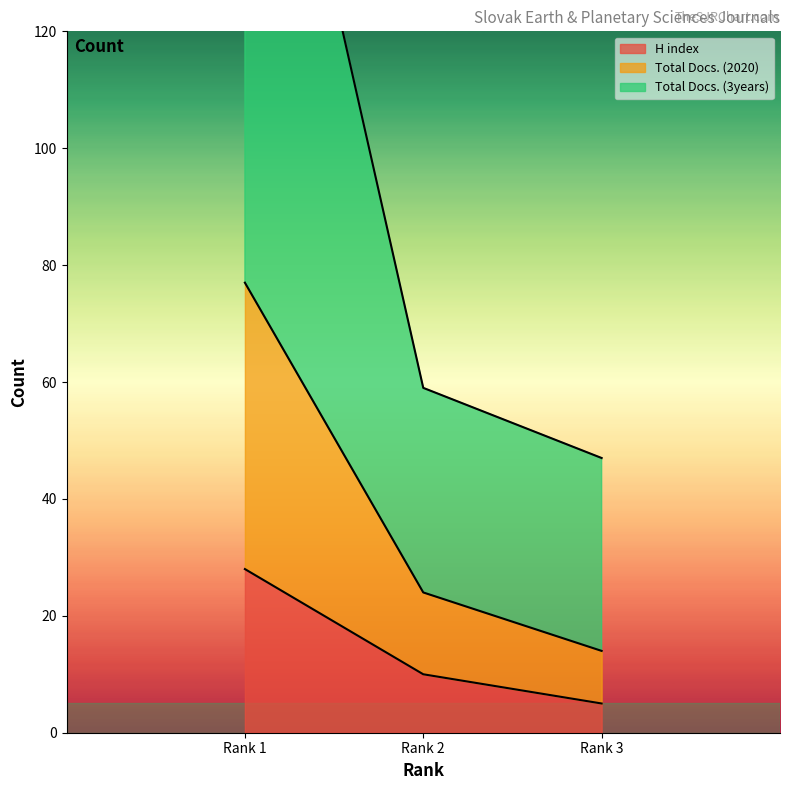

At how many categories does at least one series exceed 27?

3